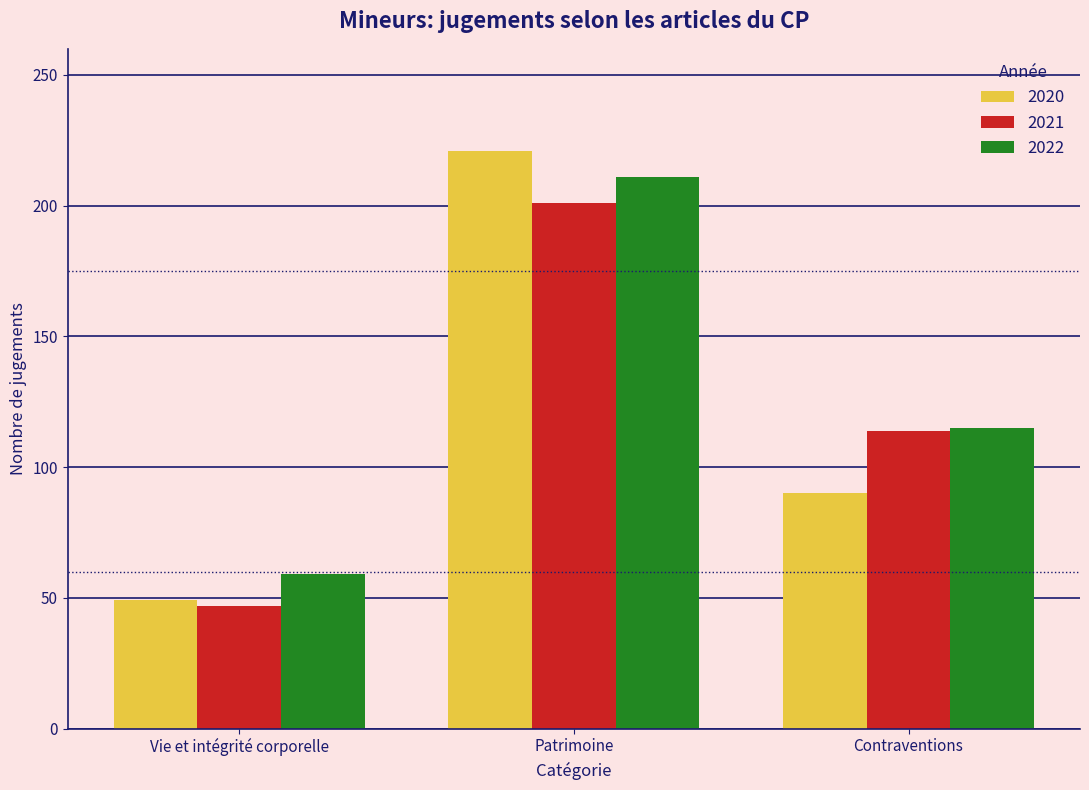

How many bars are there in total?

9